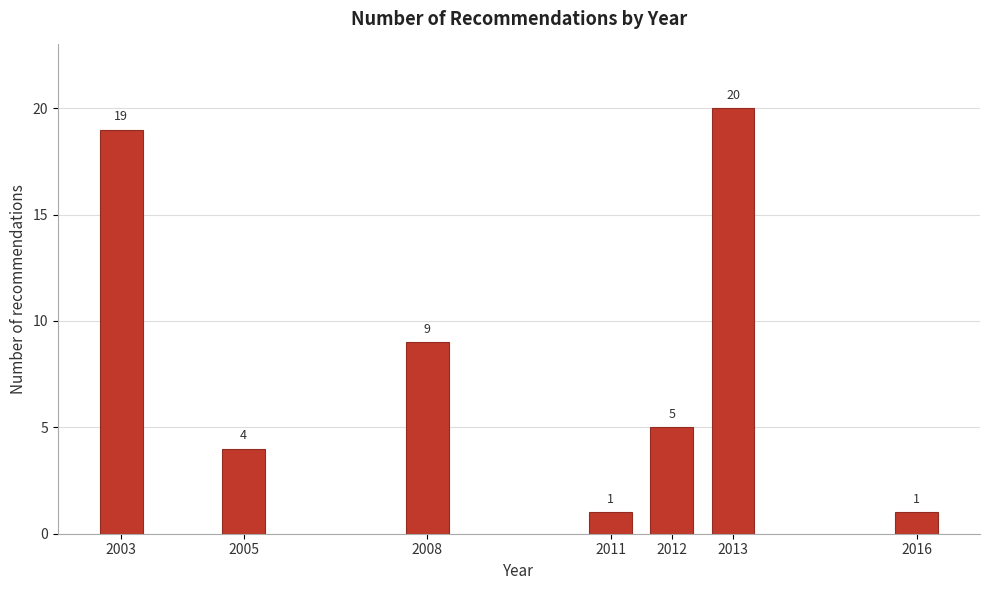

Reading left to right, what are all the values shown in this chart?

19	4	9	1	5	20	1